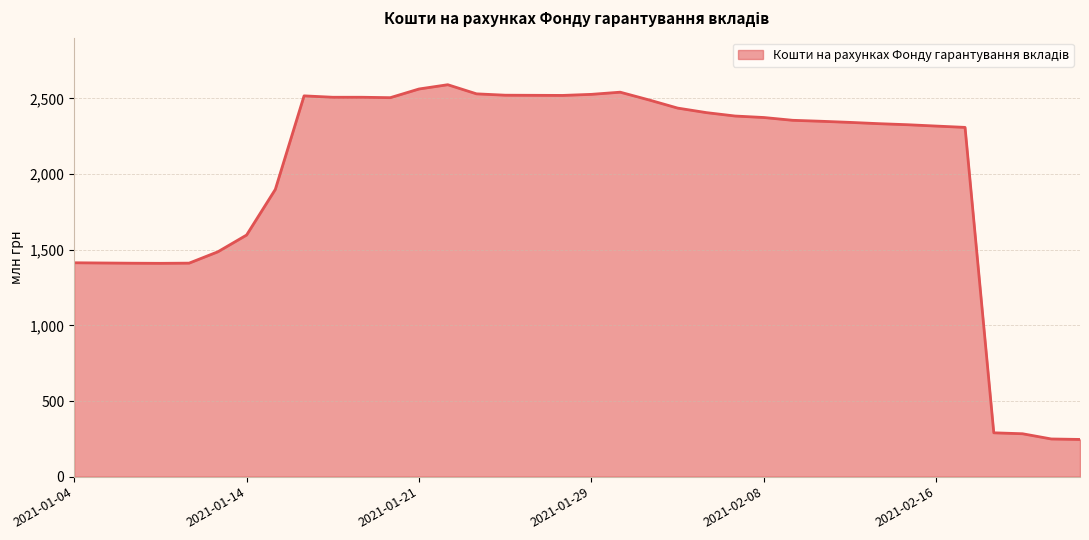

What is the minimum value shown in the chart?

245.9